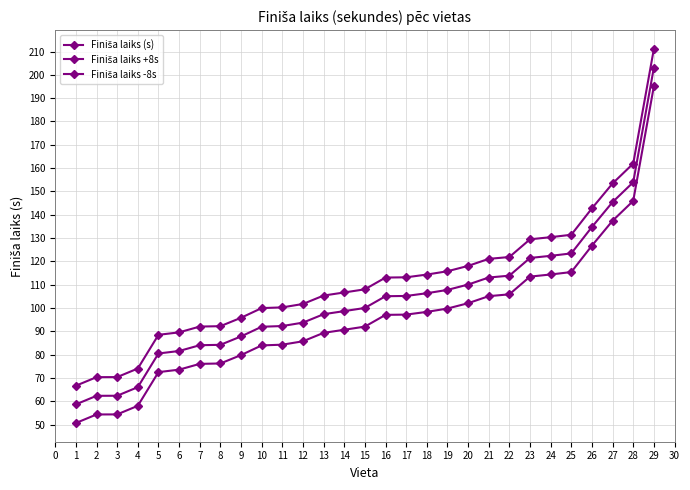

Which series changed the most between 5 and 17?

Finiša laiks (s)